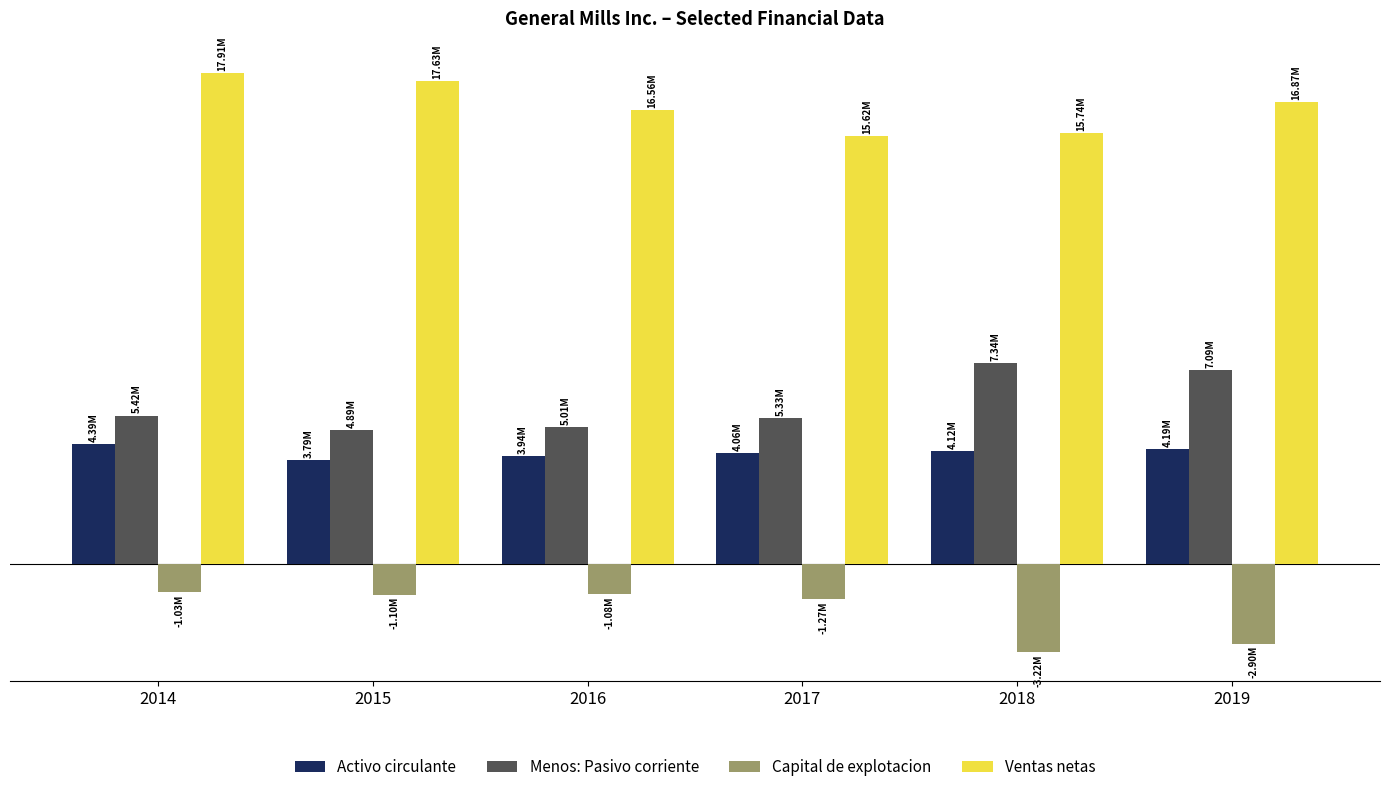

What is the average value of the Activo circulante series?

4081333